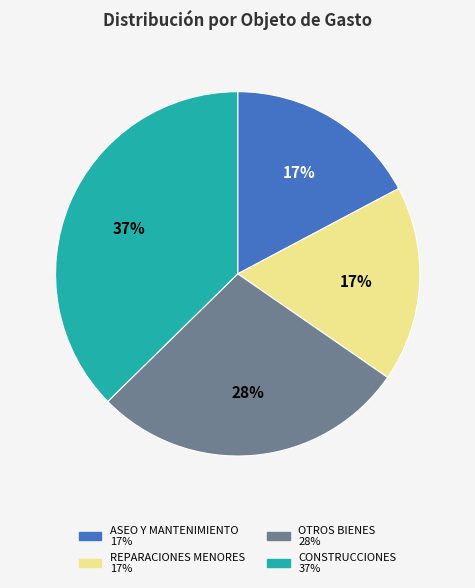

To the nearest percent, what is the average slice percentage?

25%